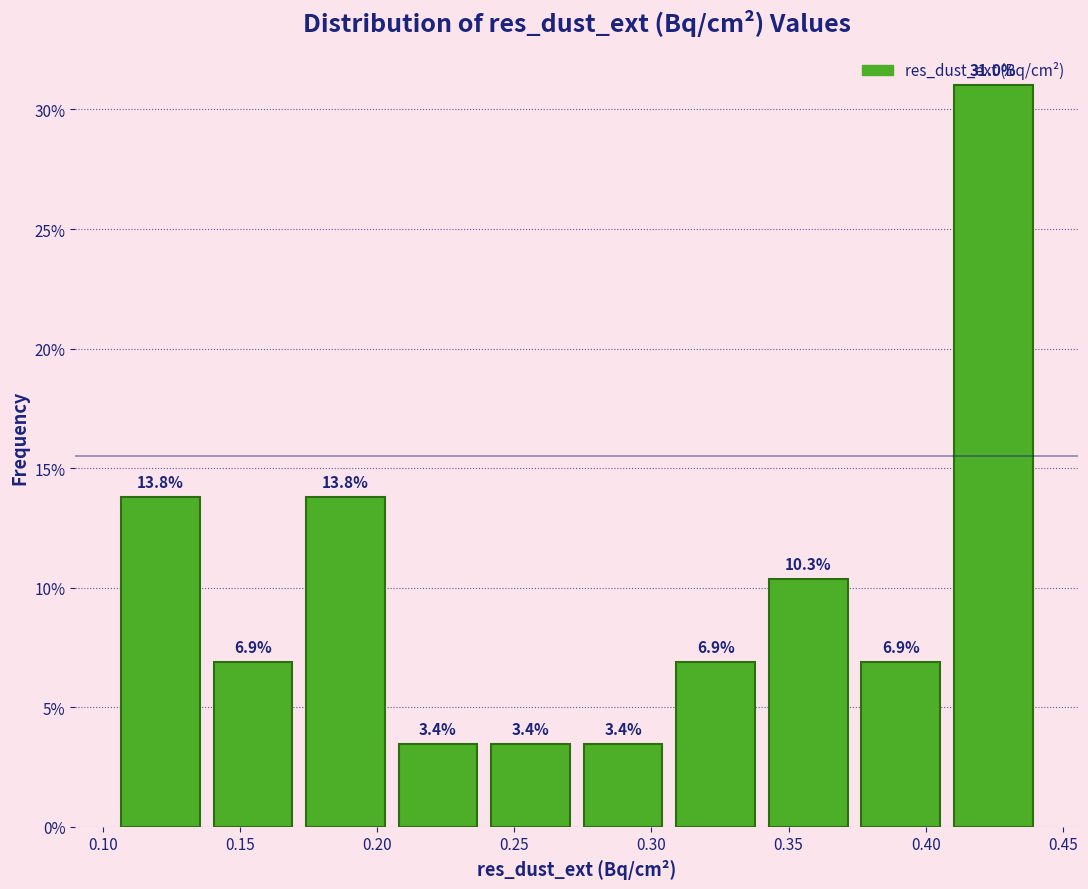

How tall is the bar that spans 0.205 to 0.240 on the x-axis? The bar edges are not printed on the chart, so give them approximately, as read against the axis.

3.4